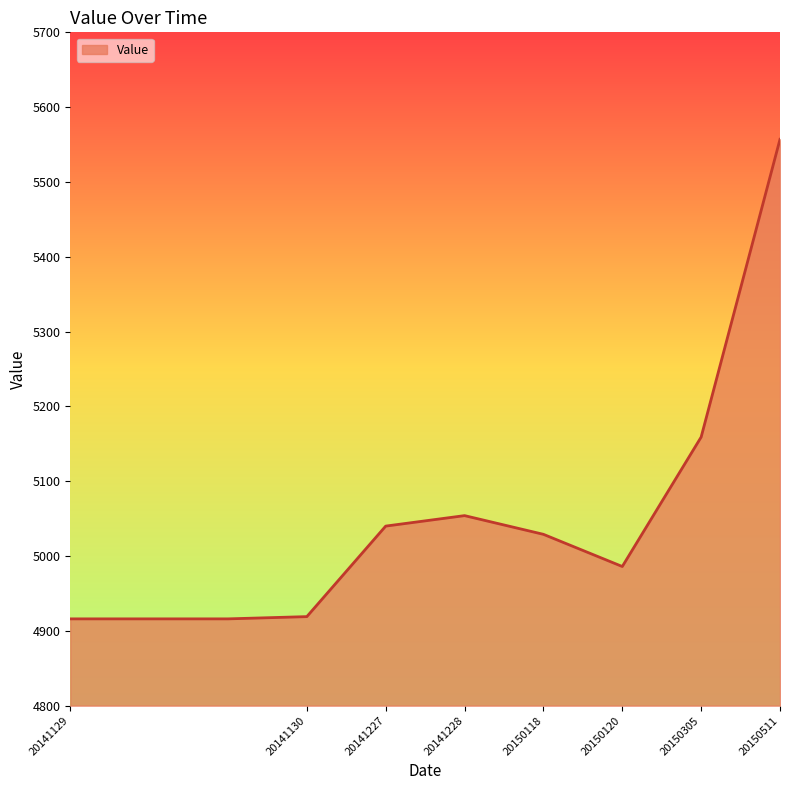

What is the smallest value displayed?

4916